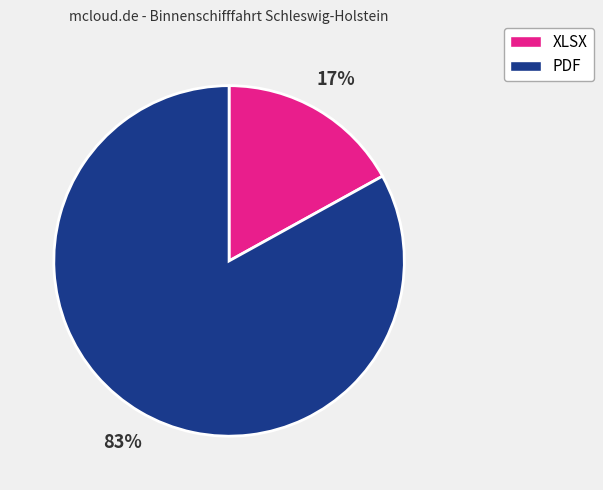

To the nearest percent, what percentage of the pie is PDF?

83%